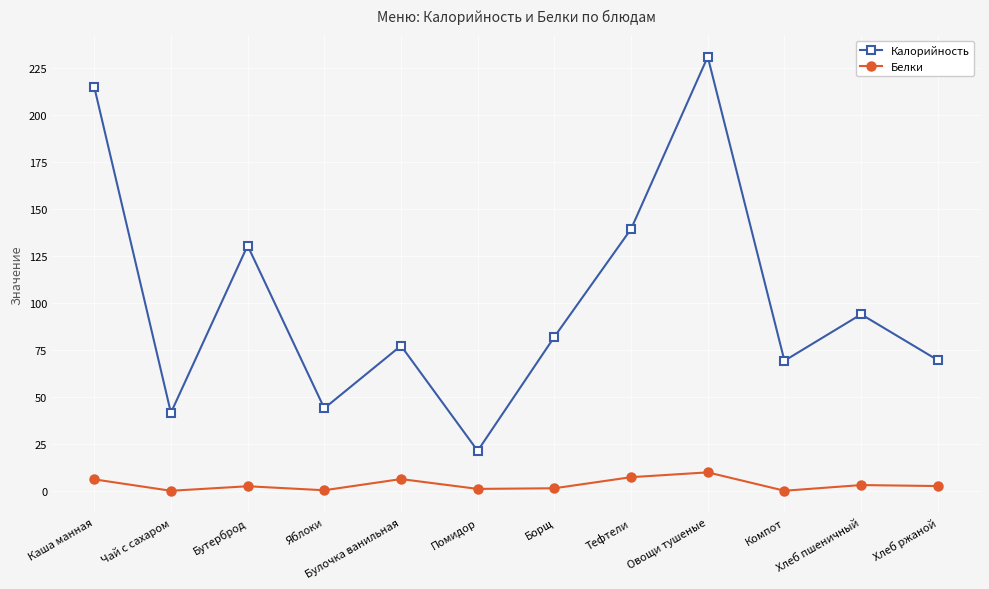

The Белки series shows 0.4 at Яблоки. True or false?

True